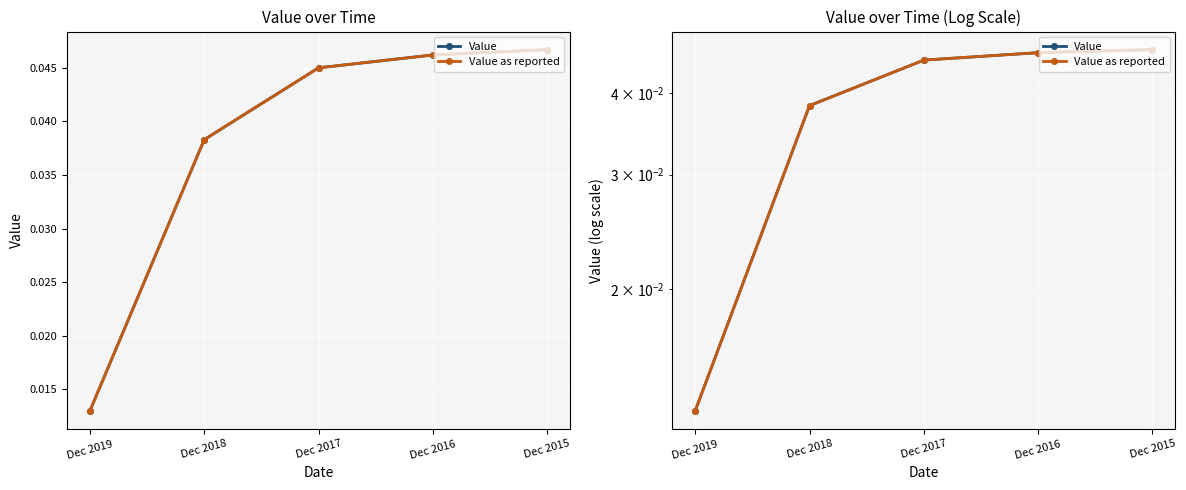

Is this an area chart (filled region under the line)?

No